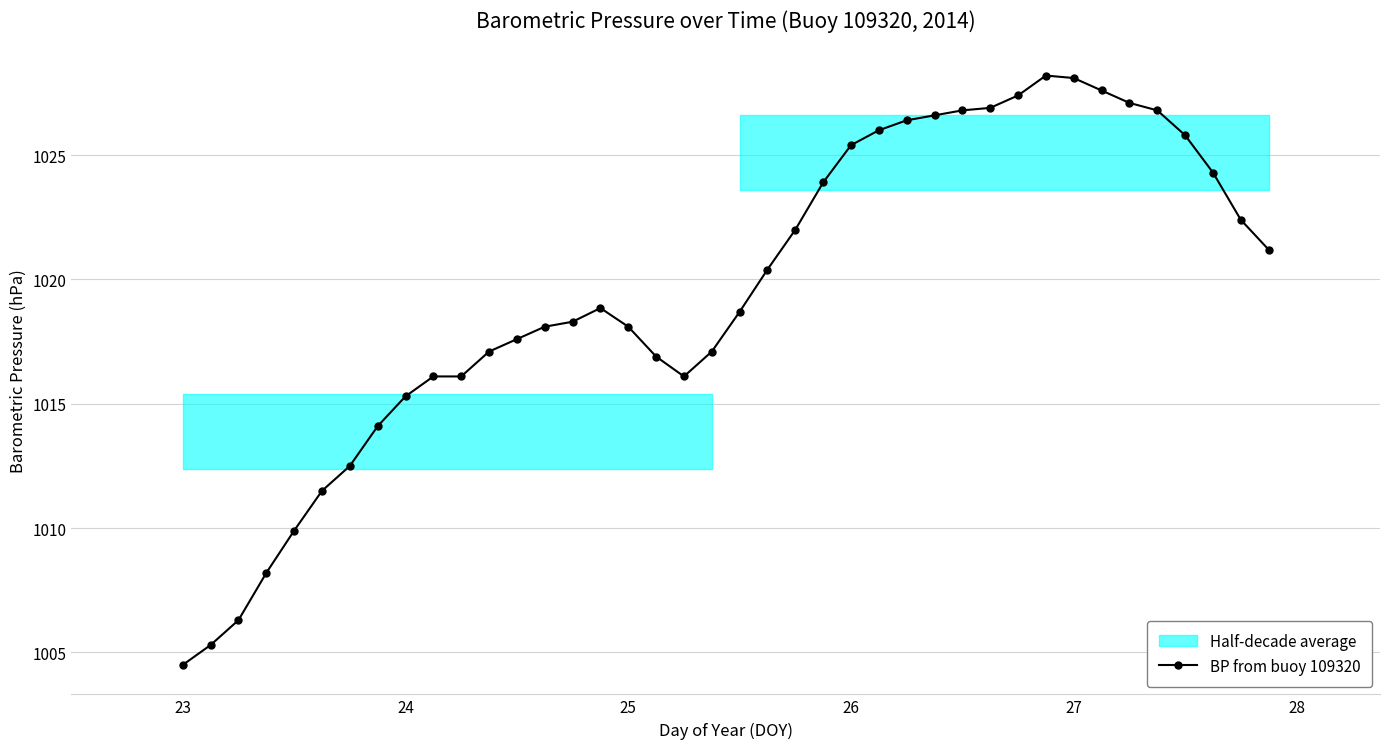

How many data points does each series have?

40